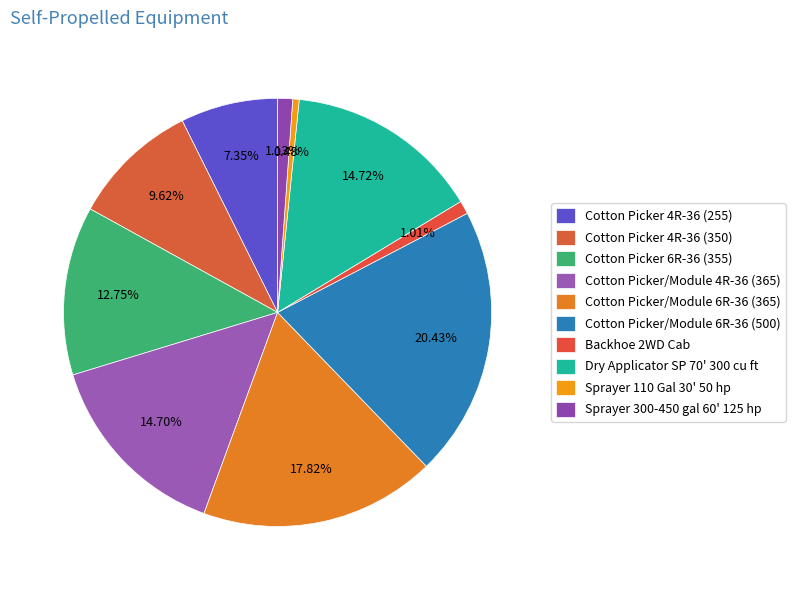

Which category has the smallest portion of the pie?

Sprayer 110 Gal 30' 50 hp